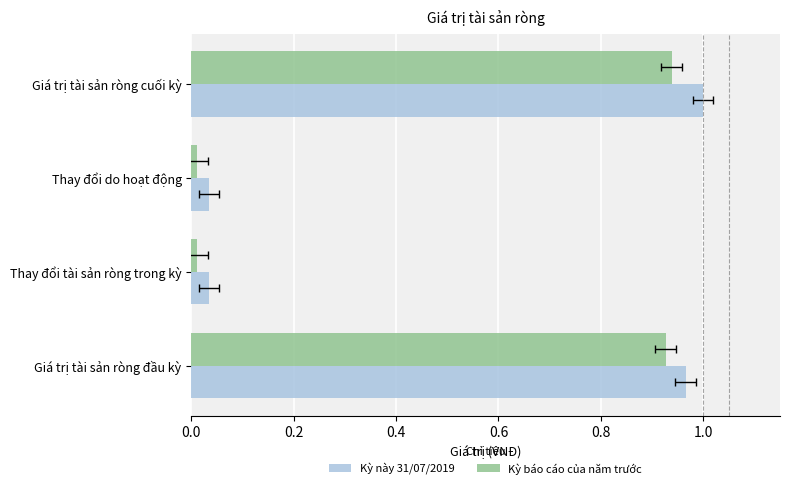

What is the sum of all Kỳ báo cáo của năm trước values?

1.9